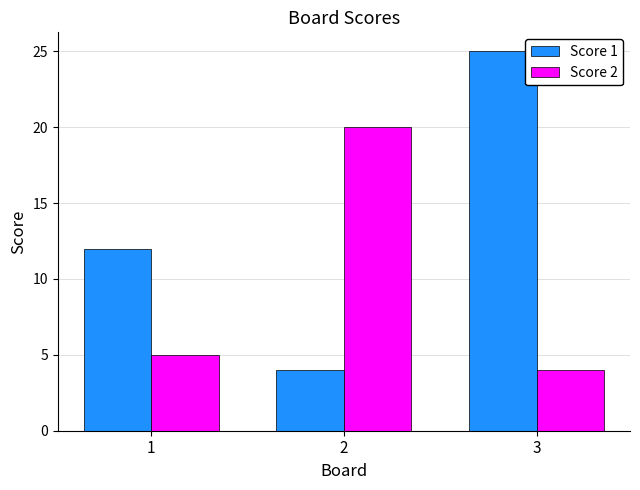

What is the value of the Score 2 bar at the 3rd from the left?

4